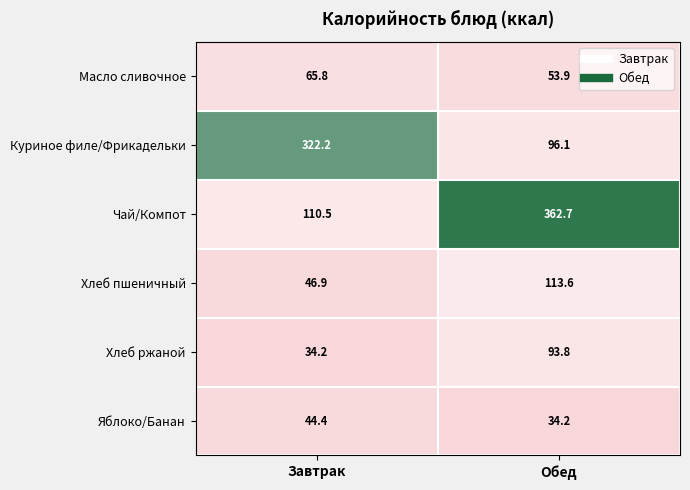

Which category has the highest value in the Яблоко/Банан series?

Завтрак